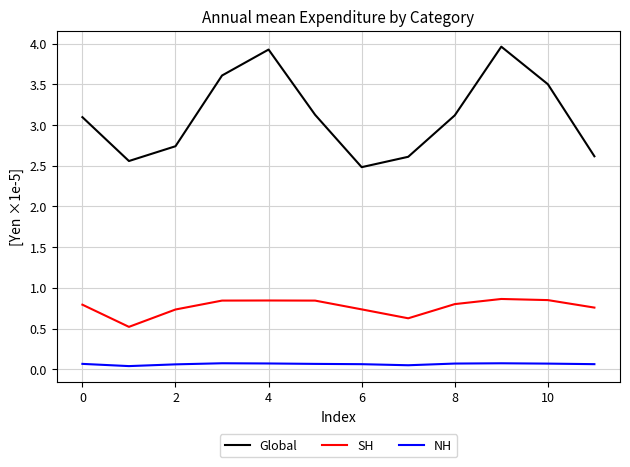

Which series has the largest total across all categories?

Global